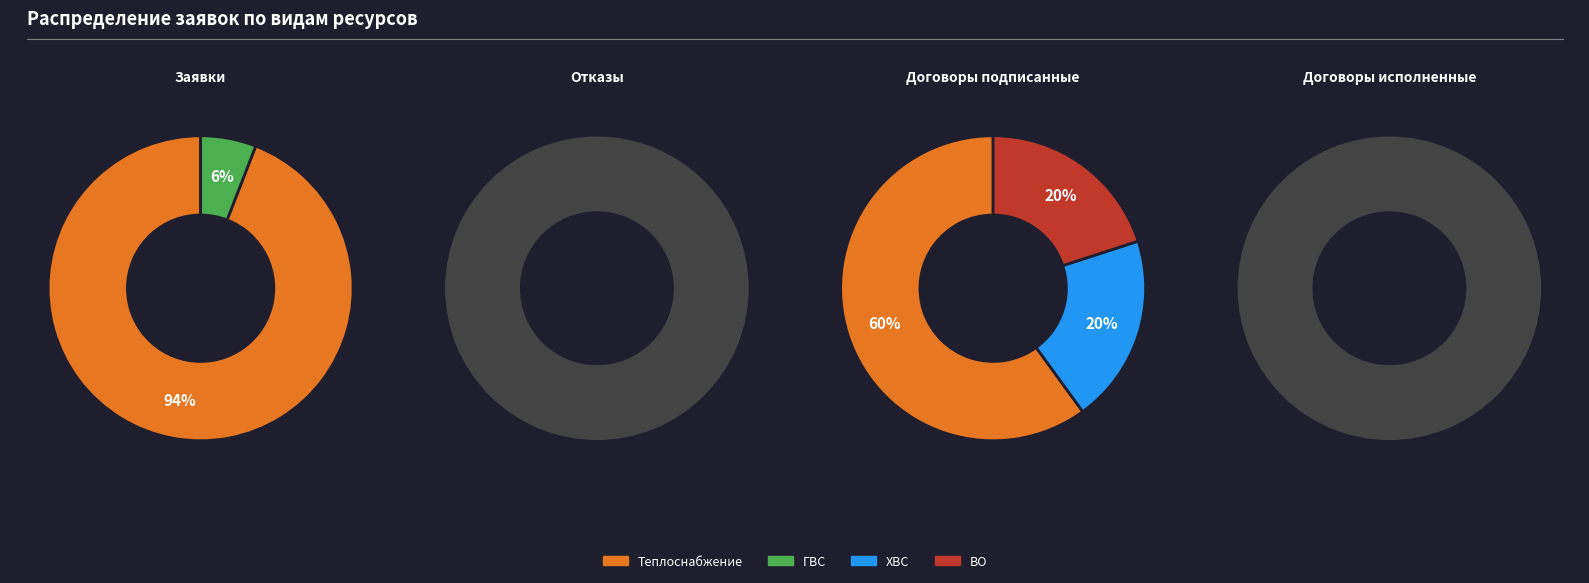

How many slices are in this pie chart?

5